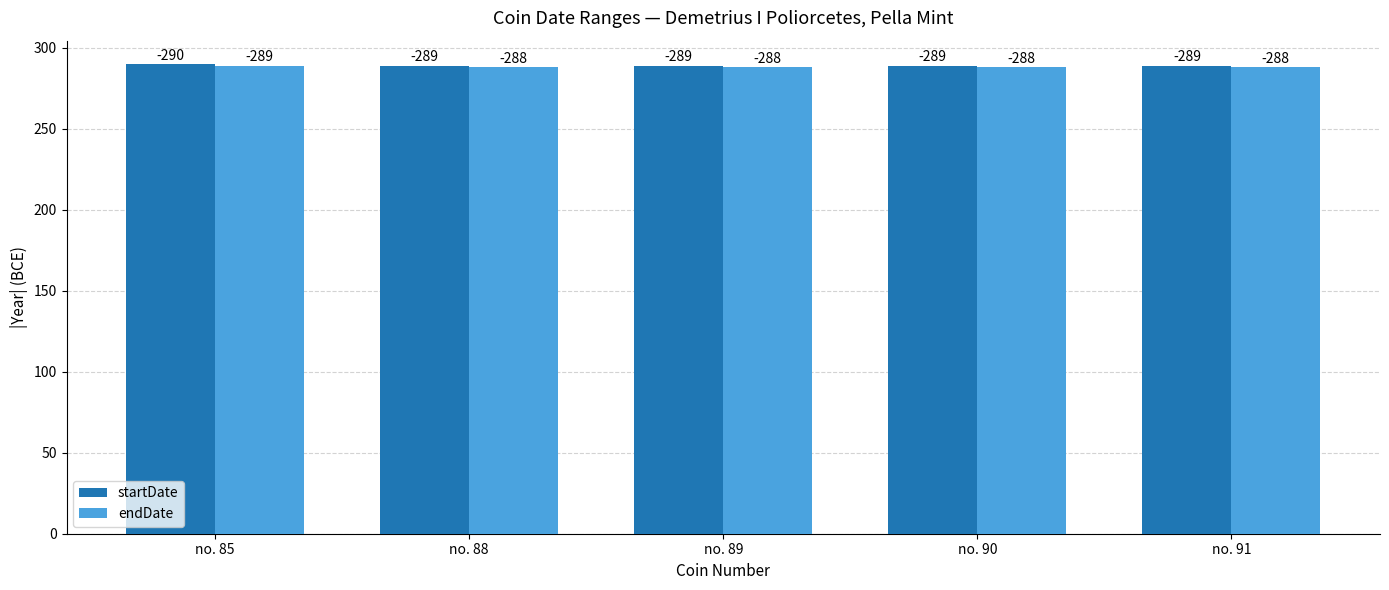

The endDate series shows 288 at no. 89. True or false?

True